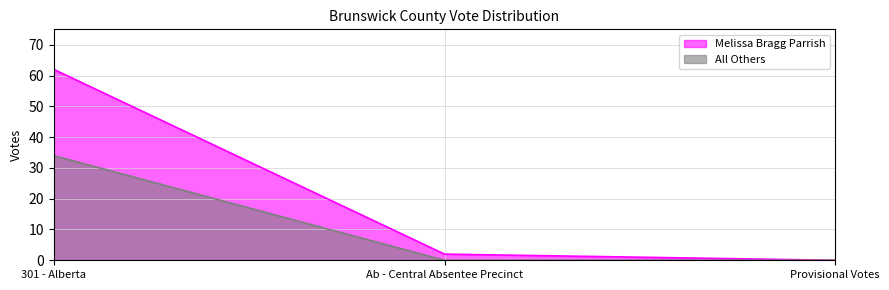

Does the chart display data point markers on the line(s)?

No